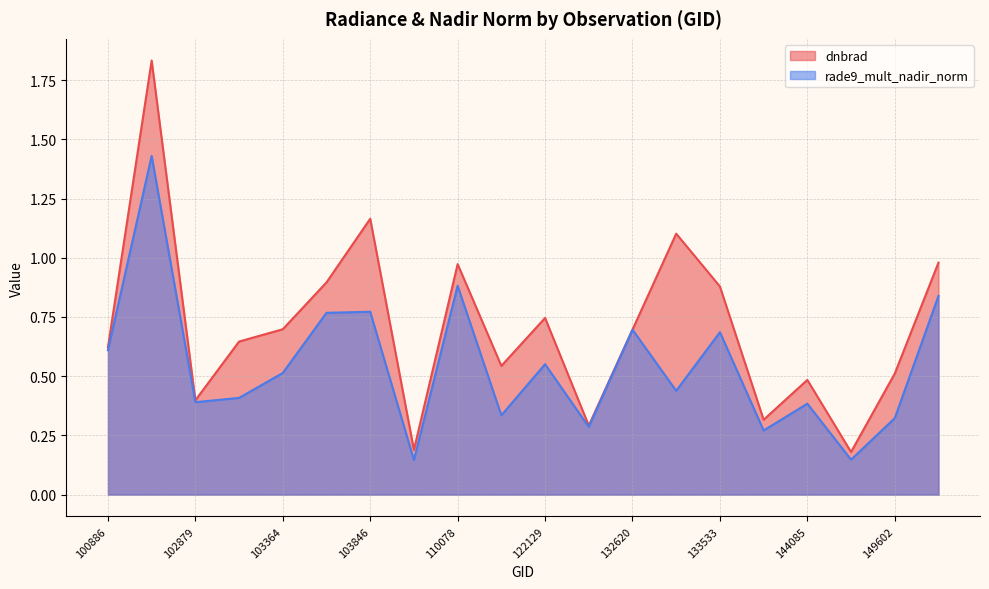

Which series changed the most between 100886 and 150161?

dnbrad